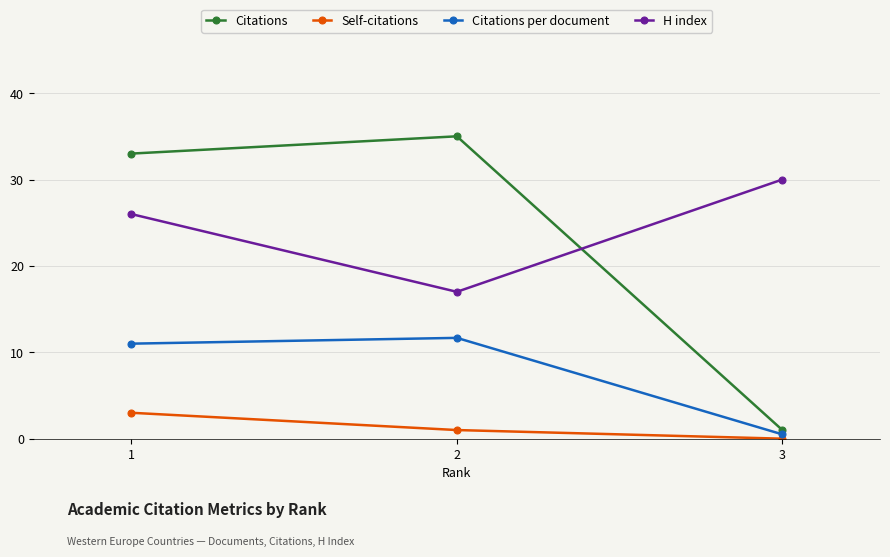

Count the number of data series in this chart.

4